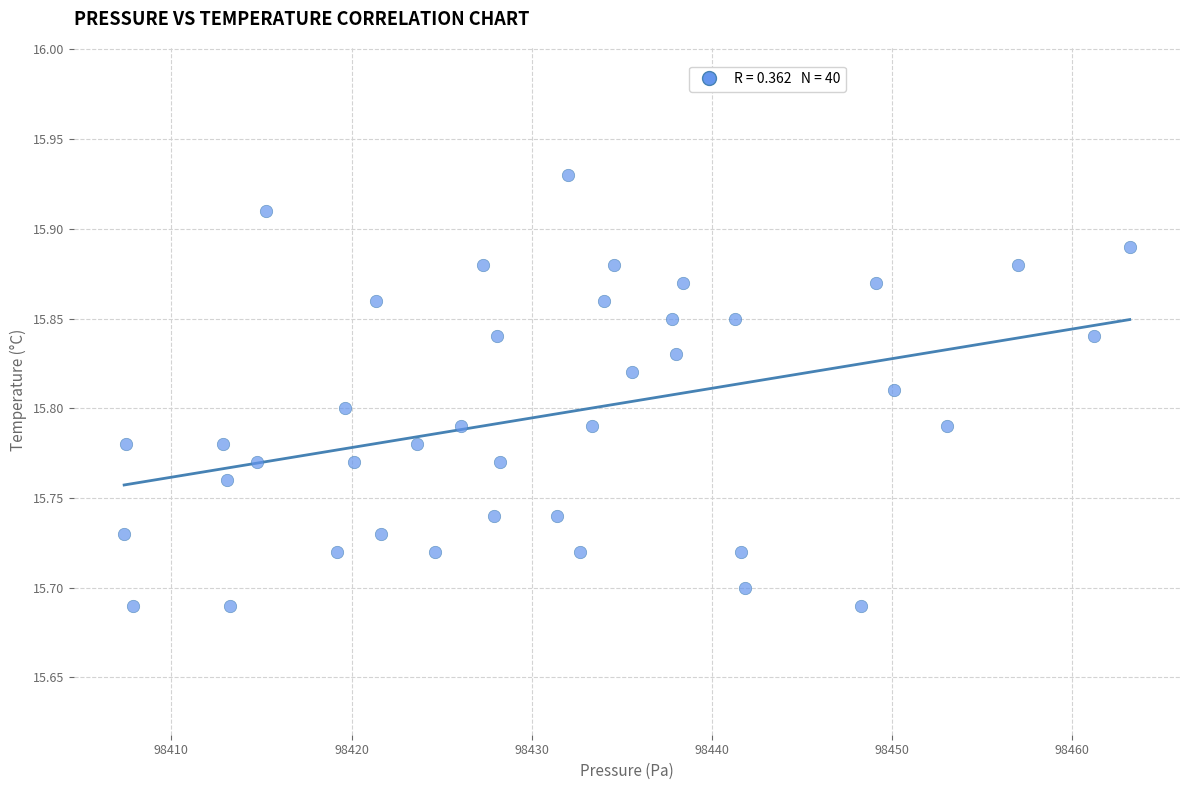

What is the range of X values (max minus min)?

55.8